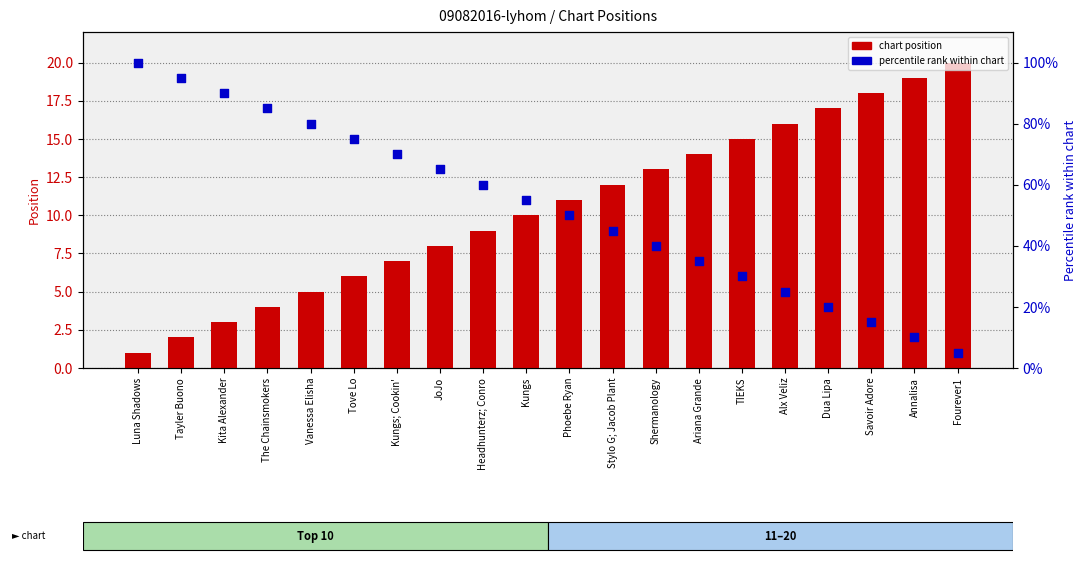

What is the total value across all series at Phoebe Ryan?

61